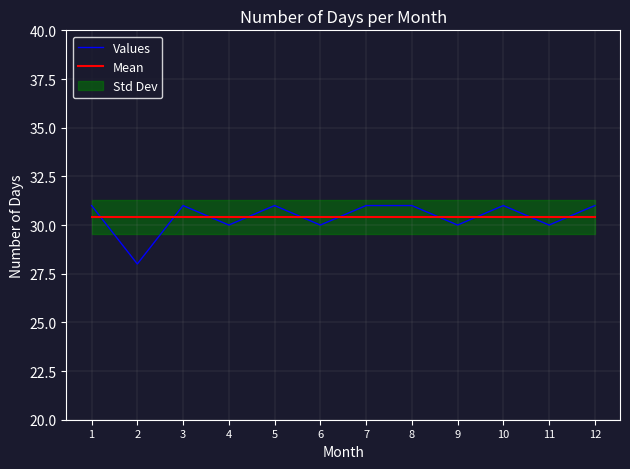

Does the chart display data point markers on the line(s)?

No